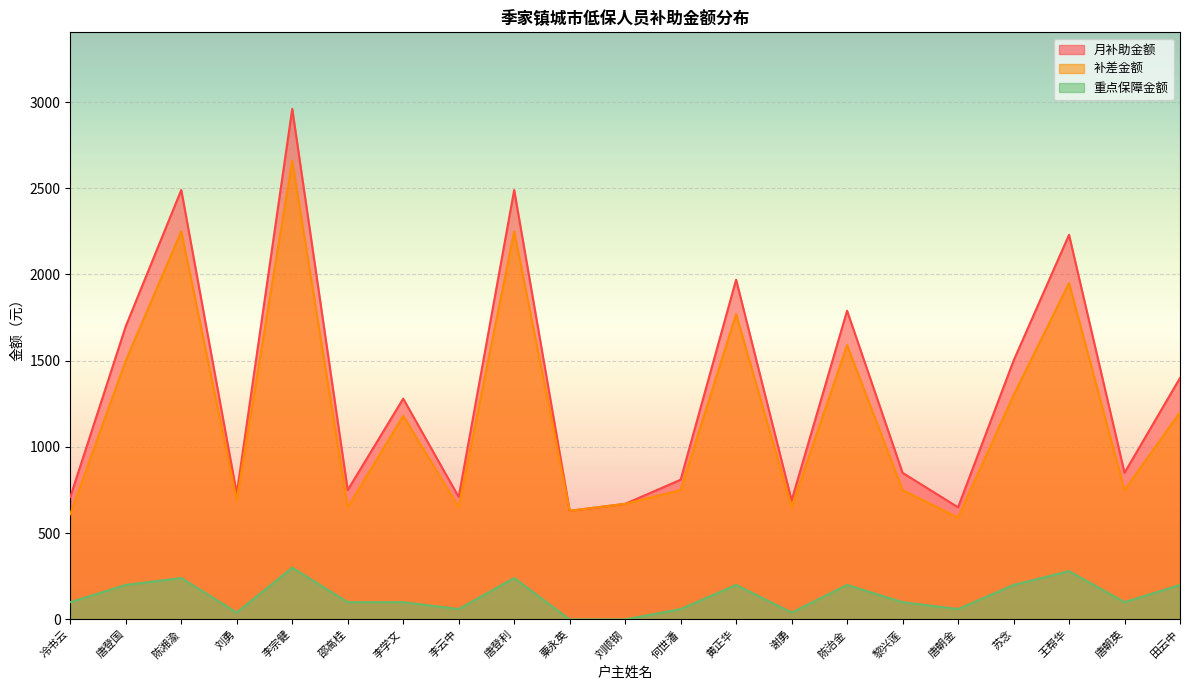

Reading left to right, transcribe all the data shown in this chart.

月补助金额: 冷书云=710	唐登国=1700	陈湘渝=2490	刘勇=730	李宗健=2960	邵高桂=750	李学文=1280	李云中=710	唐登利=2490	粟永英=630	刘顺钢=670	何世潘=810	黄正华=1970	谢勇=690	陈治金=1790	黎兴莲=850	唐朝金=650	苏念=1500	王帮华=2230	唐朝英=850	田云中=1400
补差金额: 冷书云=610	唐登国=1500	陈湘渝=2250	刘勇=690	李宗健=2660	邵高桂=650	李学文=1180	李云中=650	唐登利=2250	粟永英=630	刘顺钢=670	何世潘=750	黄正华=1770	谢勇=650	陈治金=1590	黎兴莲=750	唐朝金=590	苏念=1300	王帮华=1950	唐朝英=750	田云中=1200
重点保障金额: 冷书云=100	唐登国=200	陈湘渝=240	刘勇=40	李宗健=300	邵高桂=100	李学文=100	李云中=60	唐登利=240	粟永英=0	刘顺钢=0	何世潘=60	黄正华=200	谢勇=40	陈治金=200	黎兴莲=100	唐朝金=60	苏念=200	王帮华=280	唐朝英=100	田云中=200